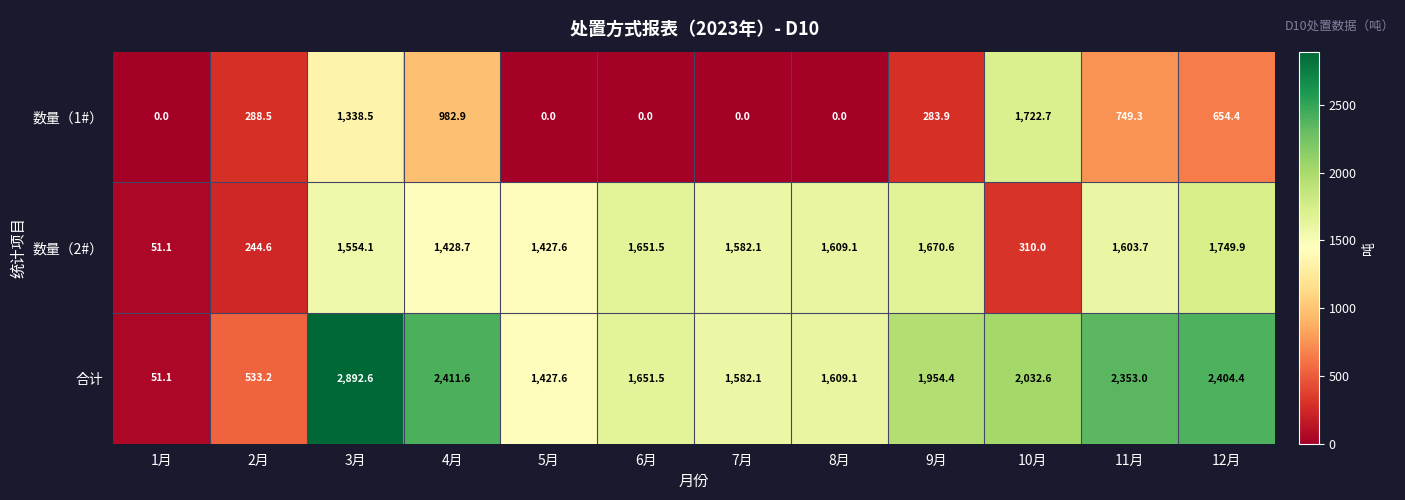

Which series has the largest range (max minus min)?

合计